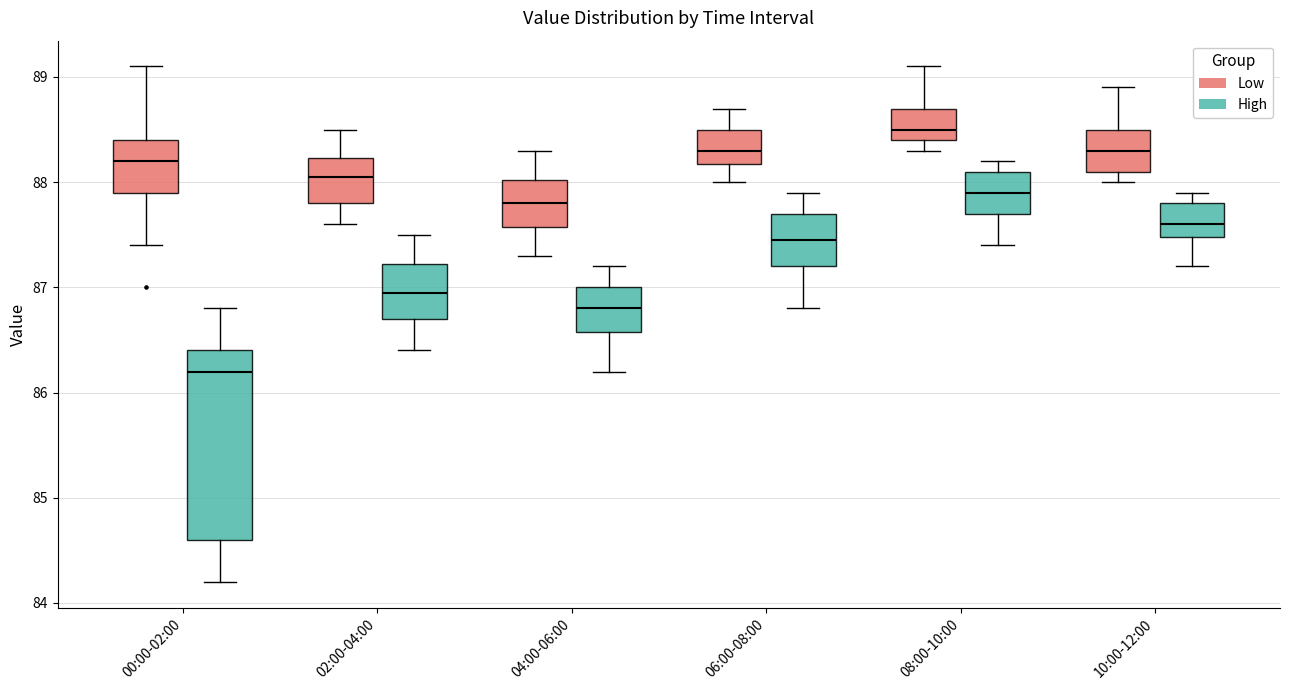

Reading left to right, read every box against the y-axis: the position of its median line, the range the box covers, and the ends of its whiskers. The values are not printed on the chart, so give them approximately, as read against the axis.

00:00-02:00 (Low): median 88.2, box 87.9 to 88.4, whiskers 87.4 to 89.1
00:00-02:00 (High): median 86.2, box 84.6 to 86.4, whiskers 84.2 to 86.8
02:00-04:00 (Low): median 88.1, box 87.8 to 88.2, whiskers 87.6 to 88.5
02:00-04:00 (High): median 87.0, box 86.7 to 87.2, whiskers 86.4 to 87.5
04:00-06:00 (Low): median 87.8, box 87.6 to 88.0, whiskers 87.3 to 88.3
04:00-06:00 (High): median 86.8, box 86.6 to 87.0, whiskers 86.2 to 87.2
06:00-08:00 (Low): median 88.3, box 88.2 to 88.5, whiskers 88.0 to 88.7
06:00-08:00 (High): median 87.5, box 87.2 to 87.7, whiskers 86.8 to 87.9
08:00-10:00 (Low): median 88.5, box 88.4 to 88.7, whiskers 88.3 to 89.1
08:00-10:00 (High): median 87.9, box 87.7 to 88.1, whiskers 87.4 to 88.2
10:00-12:00 (Low): median 88.3, box 88.1 to 88.5, whiskers 88.0 to 88.9
10:00-12:00 (High): median 87.6, box 87.5 to 87.8, whiskers 87.2 to 87.9